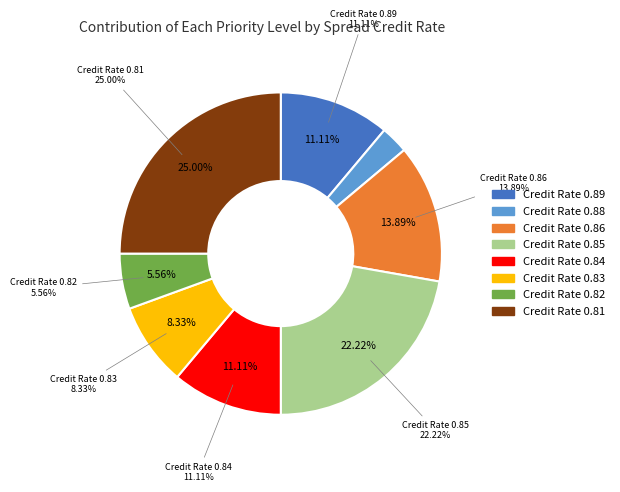

How many slices are in this pie chart?

8